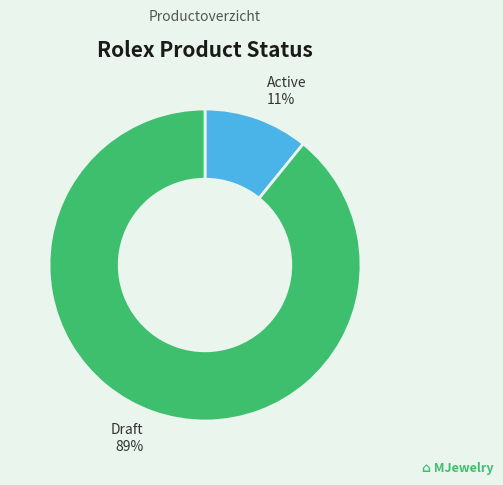

To the nearest percent, what is the average slice percentage?

50%